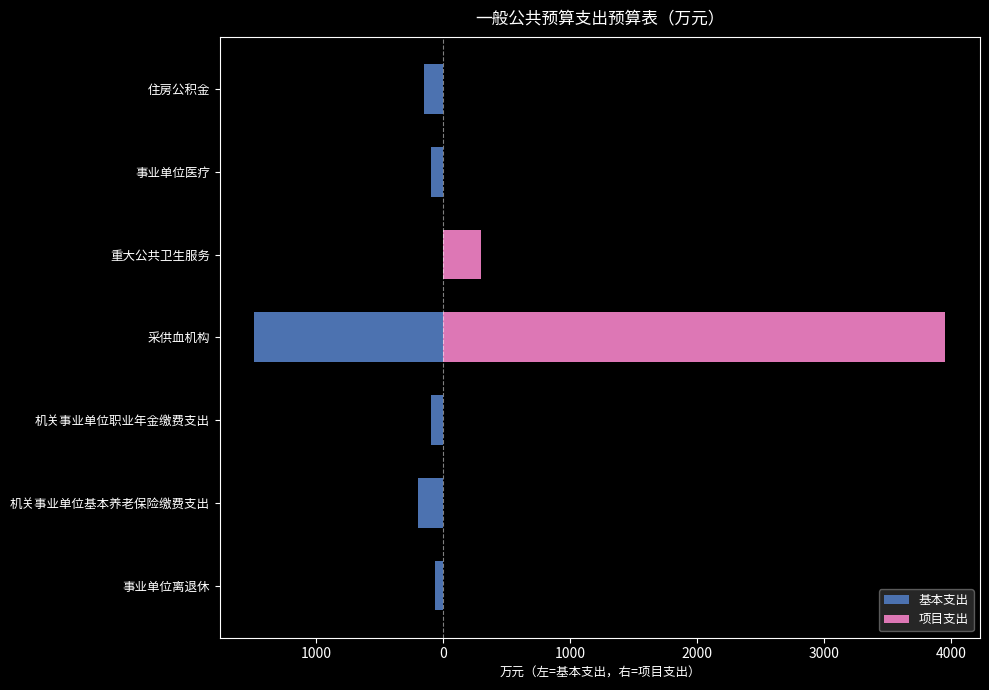

Reading right to left, list all the values displayed in this chart.

基本支出: -146.9	-95.5	0.0	-1485.7	-97.9	-195.8	-65.3
项目支出: 0.0	0.0	300.0	3954.0	0.0	0.0	0.0